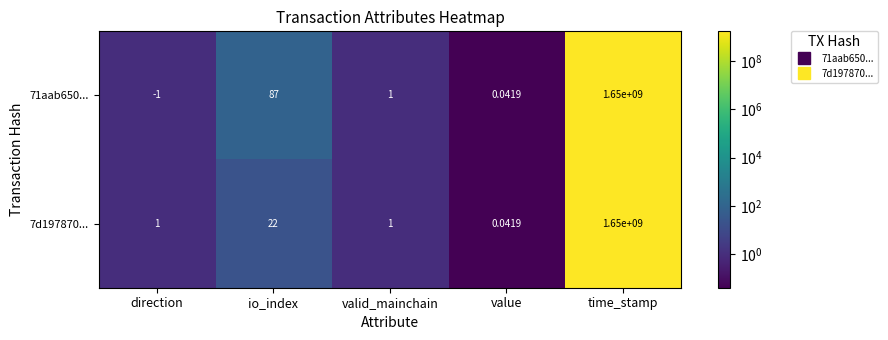

At which label is 71aab650... closest to 824999999?

io_index